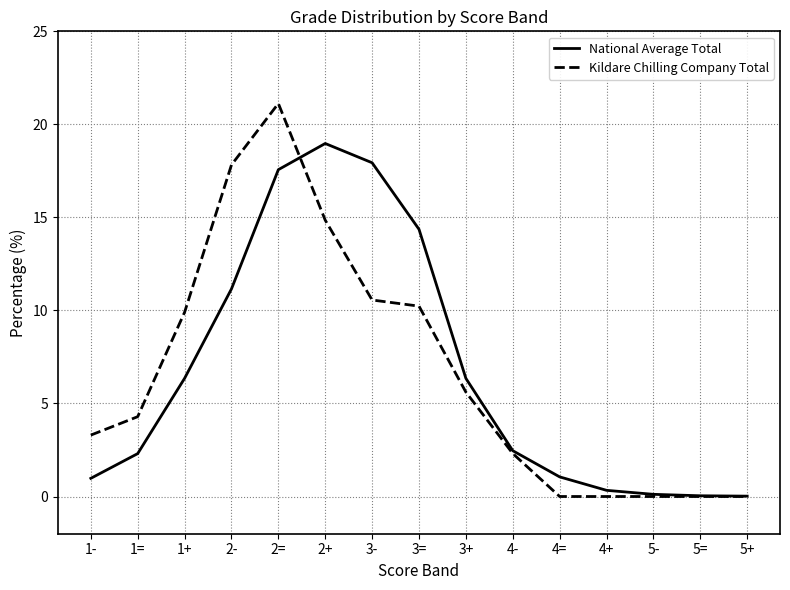

What position from the left is 5=?

14